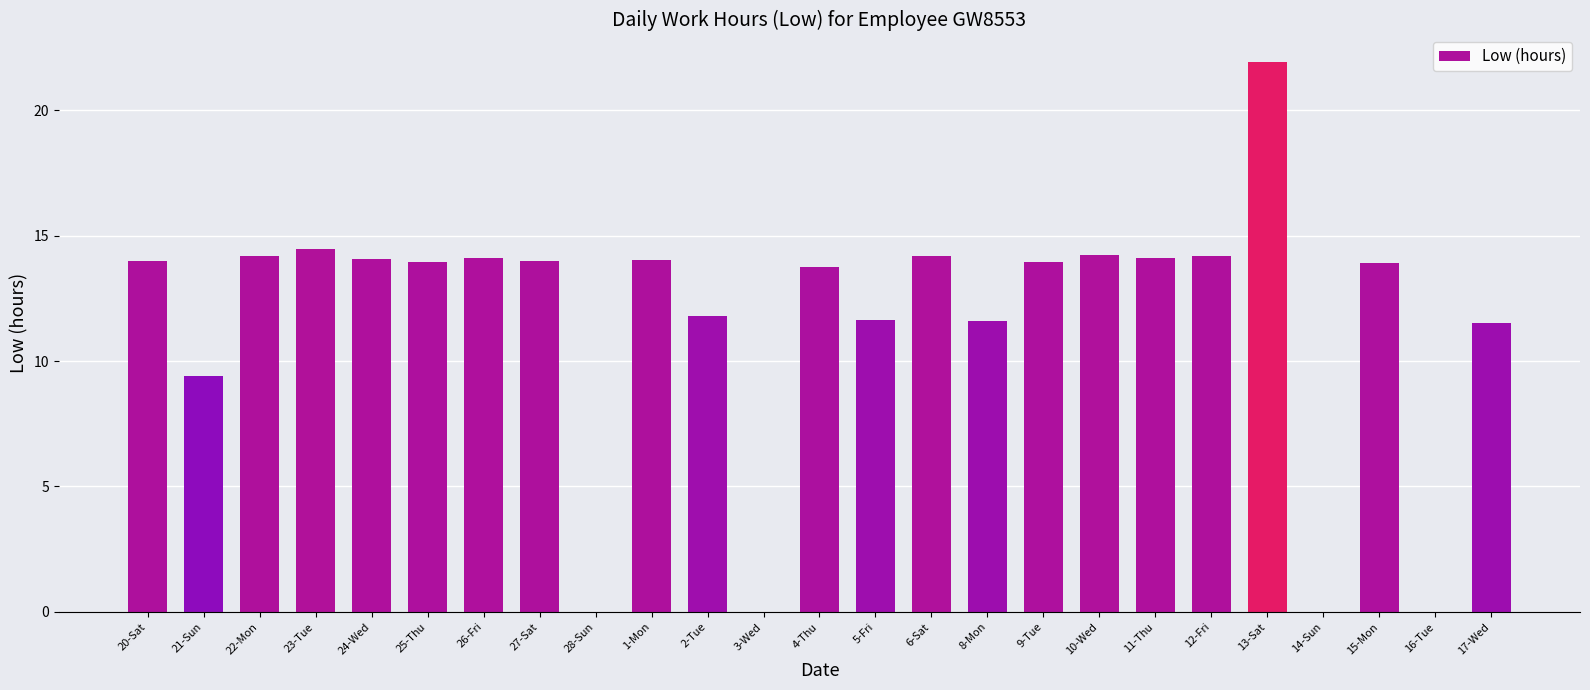

Where does the data first go above 13?

20-Sat